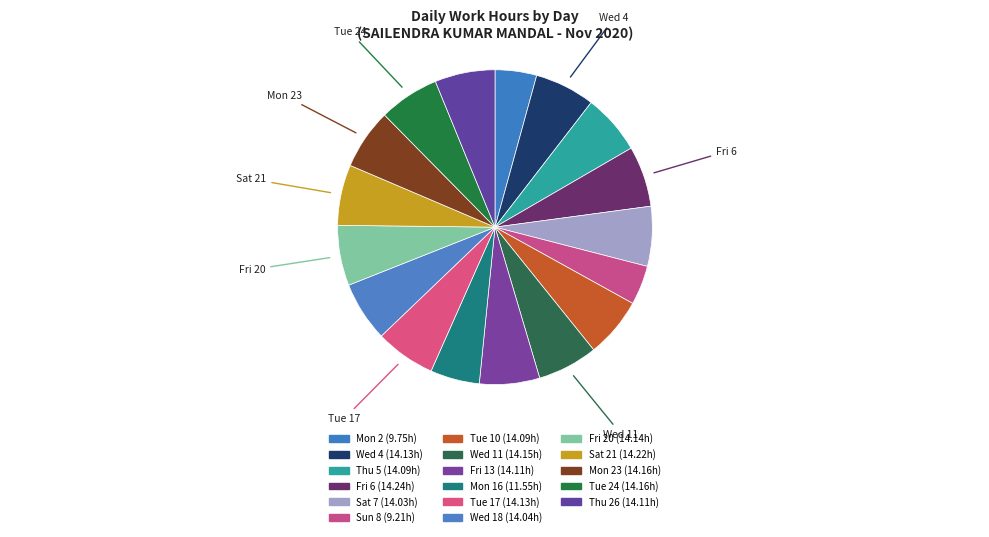

Count the number of slices in the pie.

17